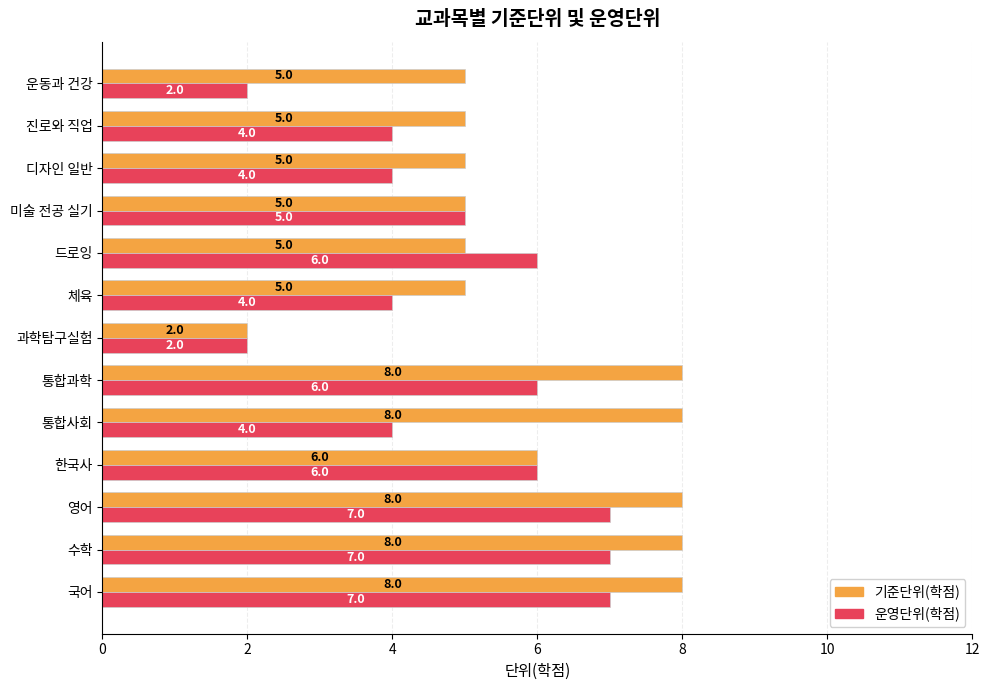

What is the difference between the second highest and minimum values in the 기준단위(학점) series?

6